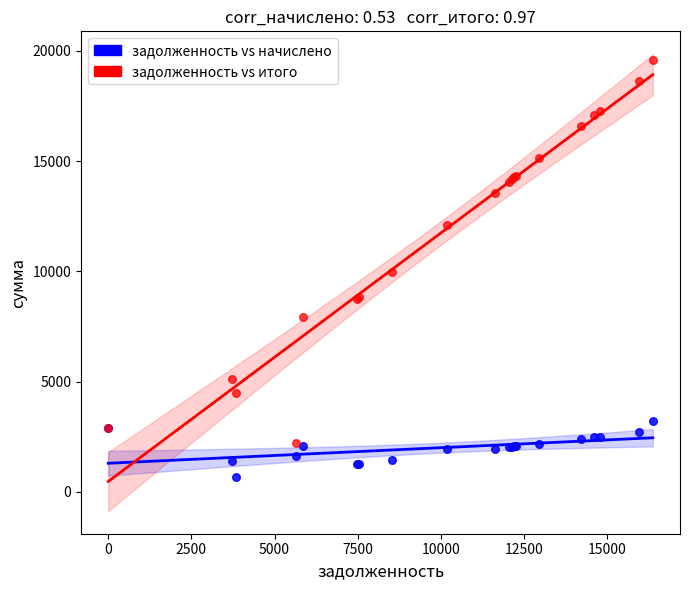

What is the X range (max minus min) for the scatter plot?

16368.1